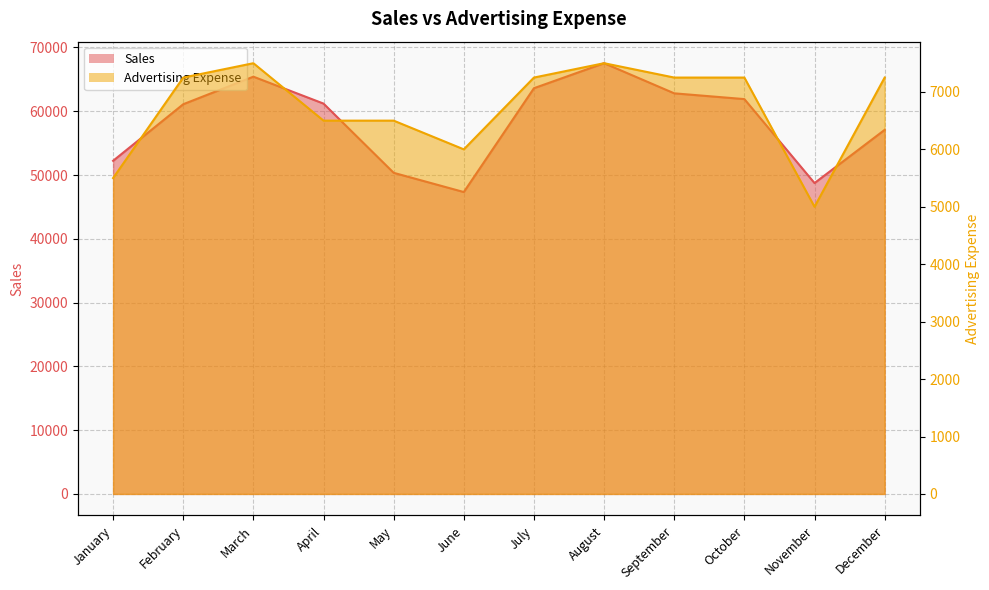

At which category does the chart reach its peak across all series?

August